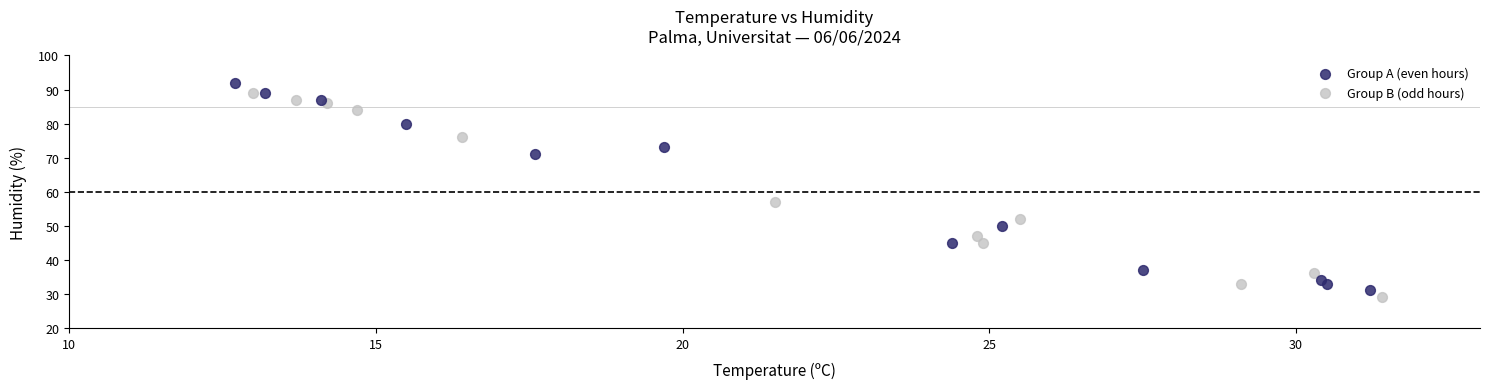

Which series reaches the maximum Y coordinate?

Group A (even hours)